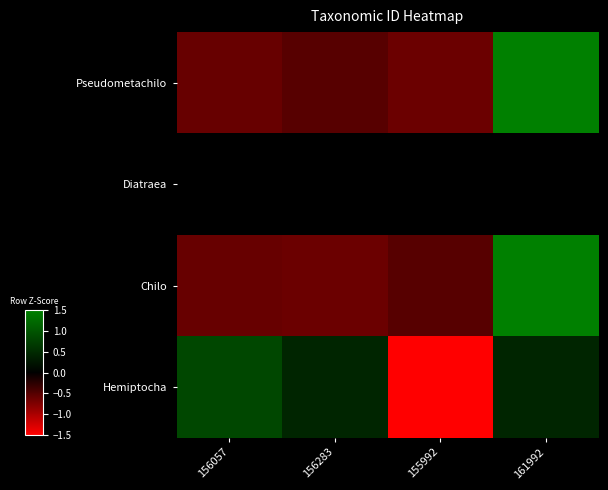

Reading left to right, list all the values displayed in this chart.

Pseudometachilo: 156057=-0.6	156283=-0.5	155992=-0.6	161992=1.7
Diatraea: 156057=0.0	156283=0.0	155992=0.0	161992=0.0
Chilo: 156057=-0.6	156283=-0.6	155992=-0.5	161992=1.7
Hemiptocha: 156057=0.8	156283=0.4	155992=-1.7	161992=0.4